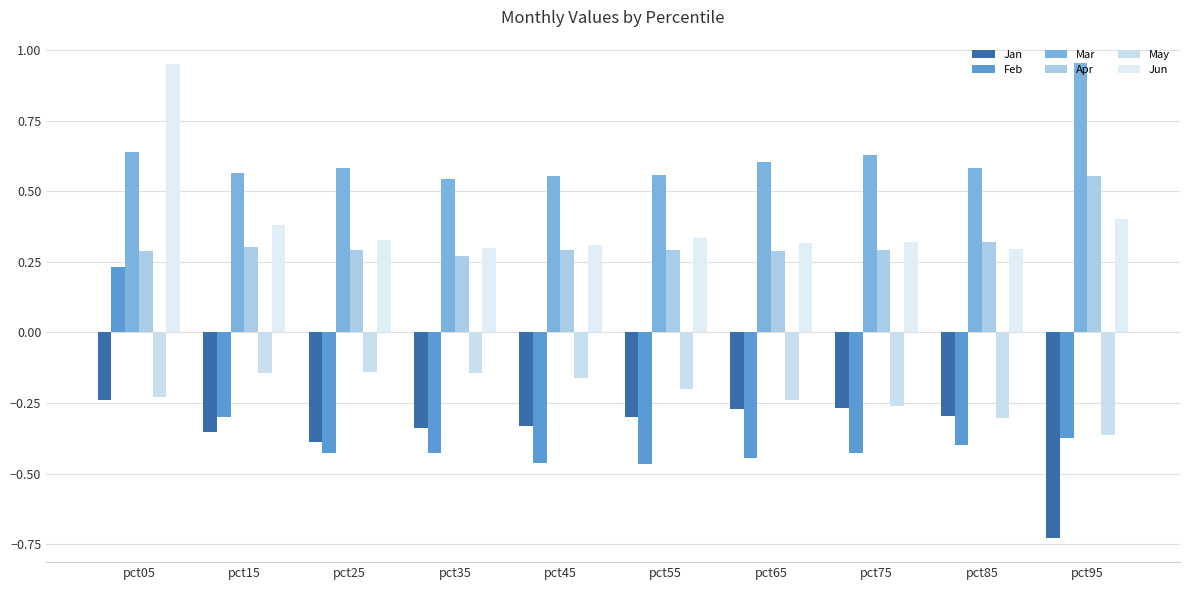

Is it true that May equals -0.2 at pct05?

True